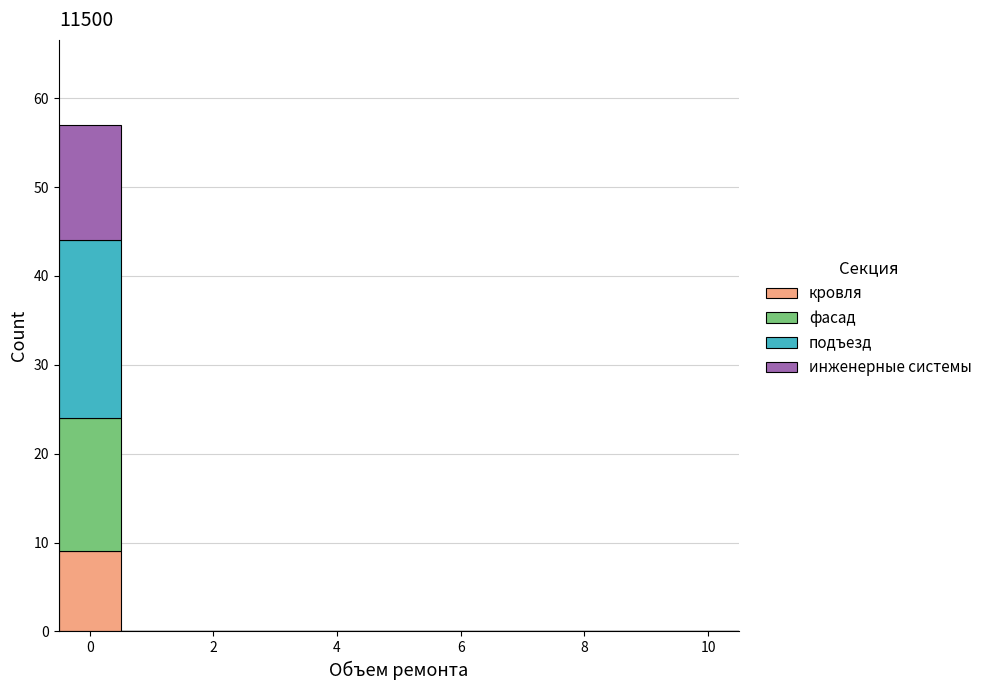

Which range on the x-axis has the tallest stacked bar (by total height)?

-0.5 to 0.5